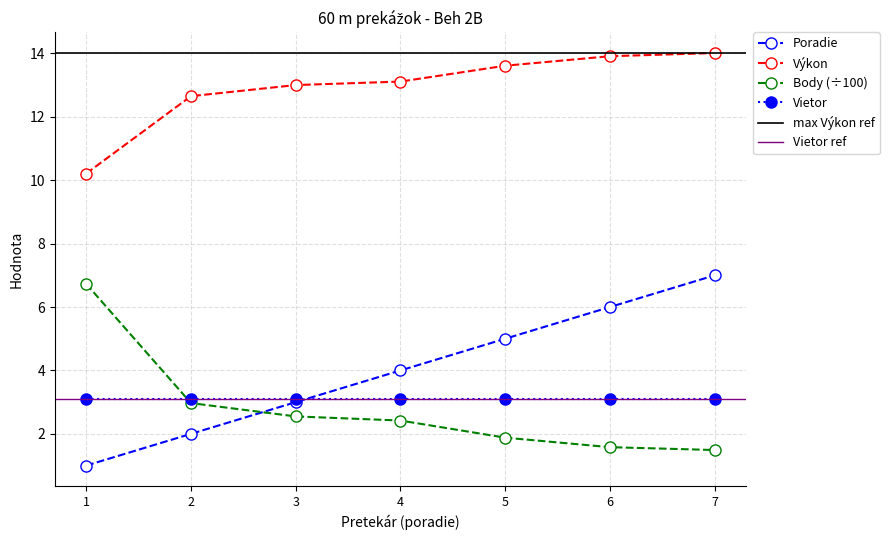

What is the difference between the maximum and minimum values in the Výkon series?

3.8